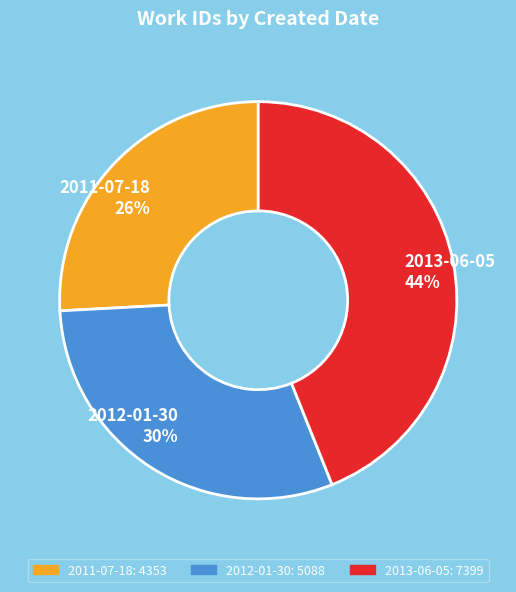

Between 2011-07-18 and 2013-06-05, which is larger?

2013-06-05